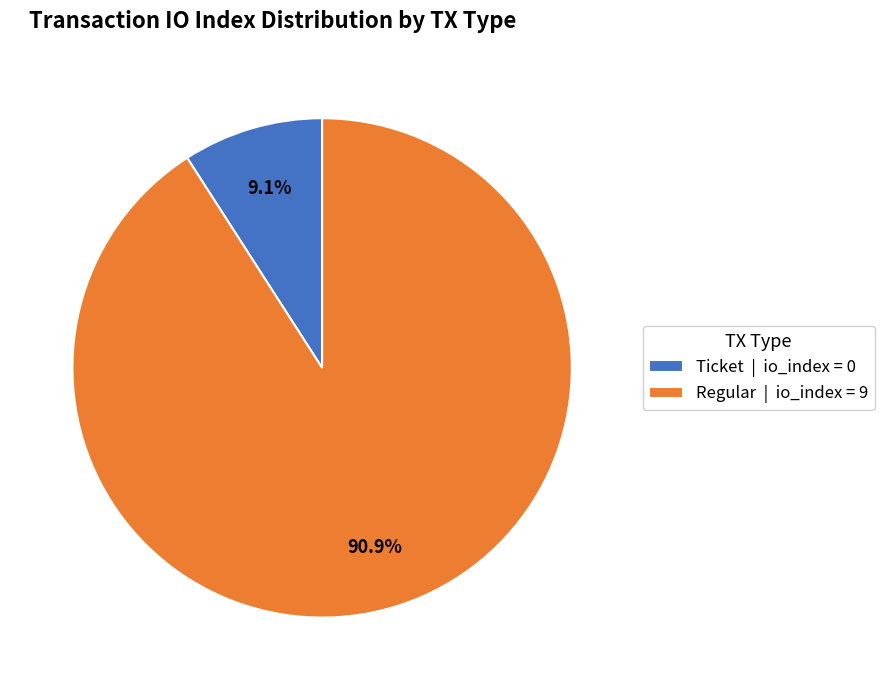

Which slice is the largest?

Regular | io_index = 9